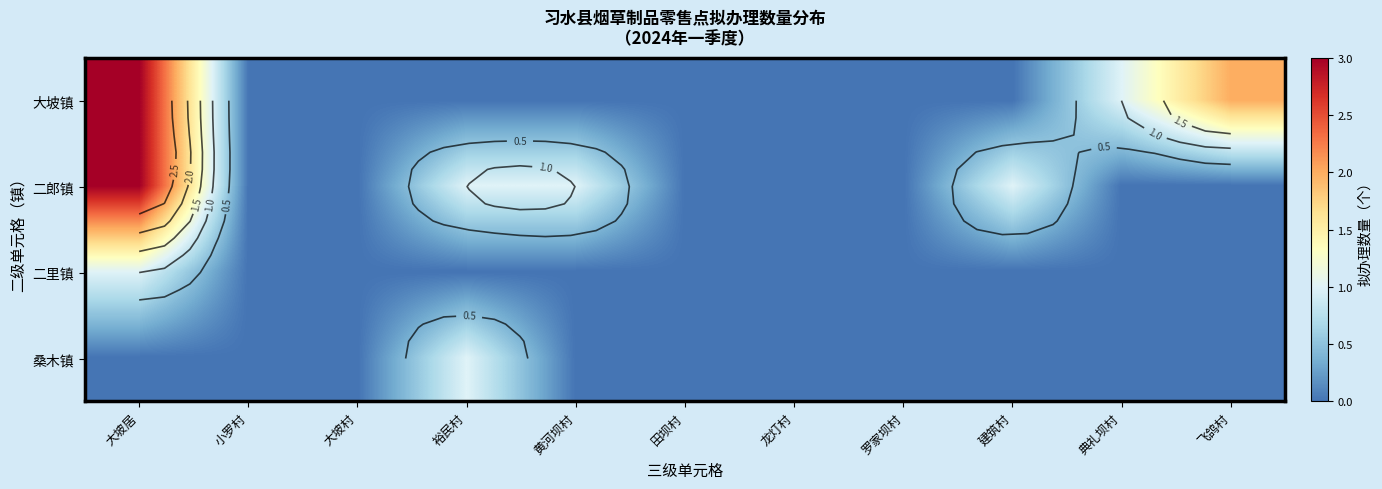

How many categories are shown in the chart?

11